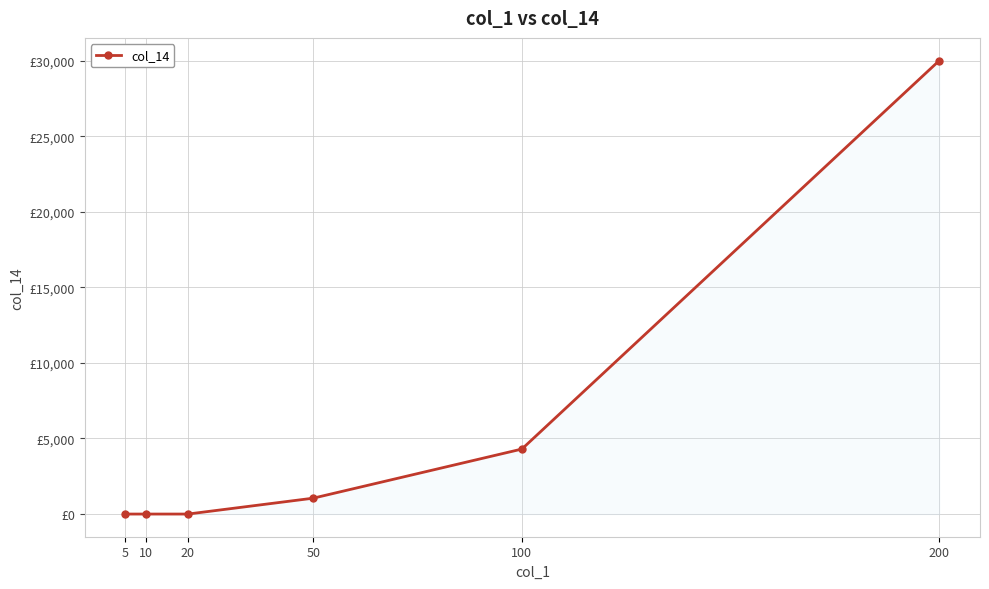

Rank the categories by value from lowest to highest.

5, 10, 20, 50, 100, 200